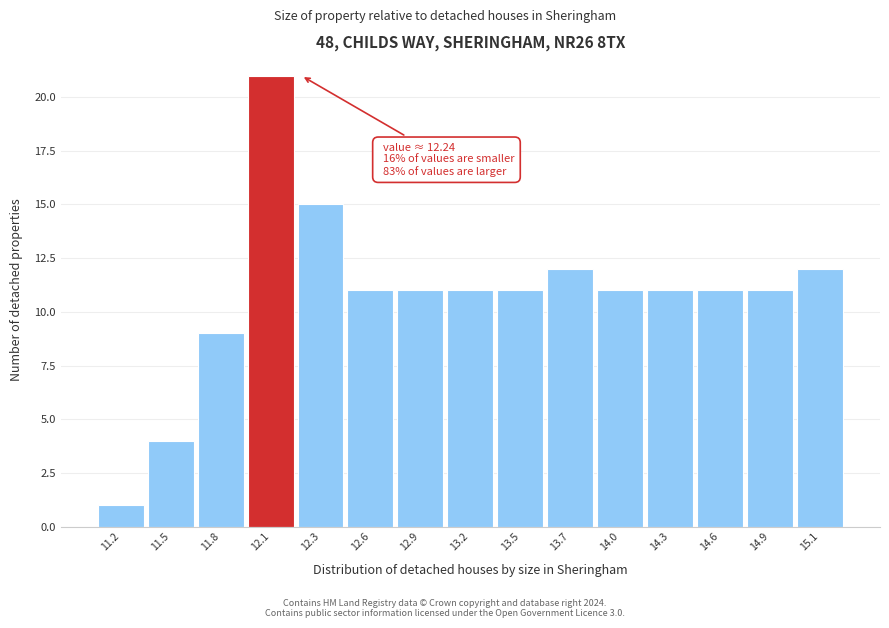

Reading left to right, transcribe all the data shown in this chart.

11.2=1	11.5=4	11.8=9	12.1=21	12.3=15	12.6=11	12.9=11	13.2=11	13.5=11	13.7=12	14.0=11	14.3=11	14.6=11	14.9=11	15.1=12